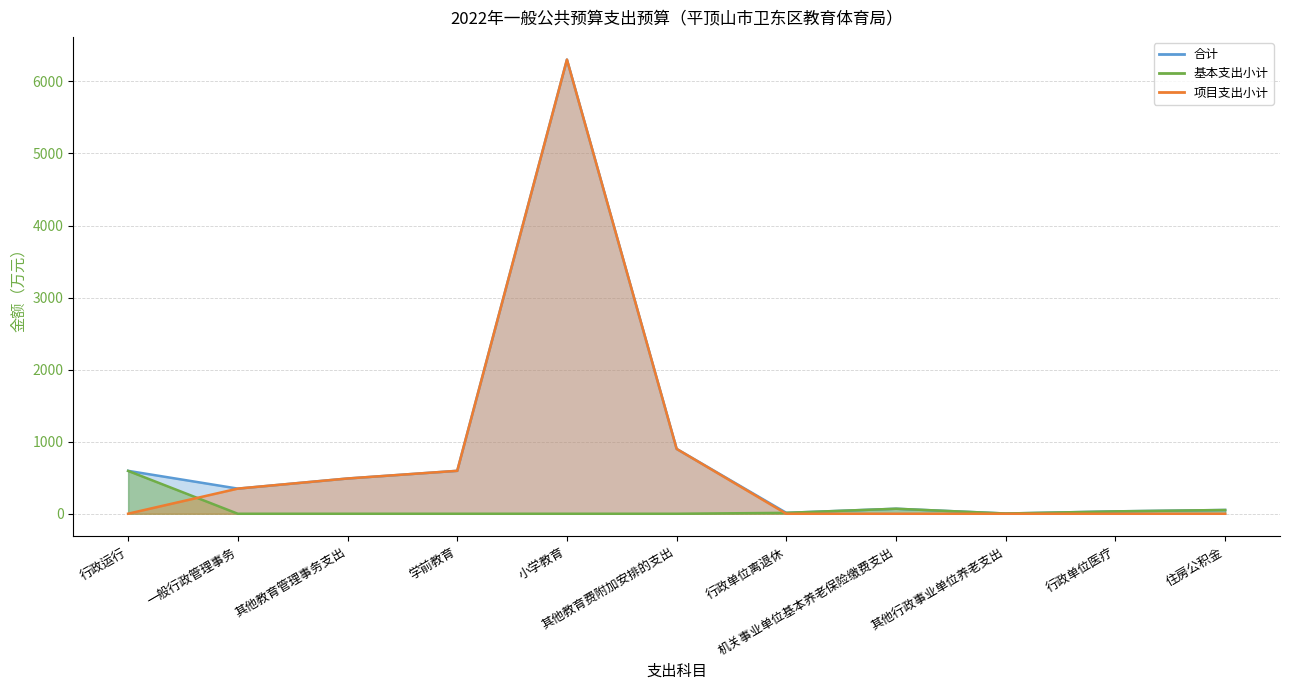

Is it true that 项目支出小计 equals 3320.3 at 小学教育?

False